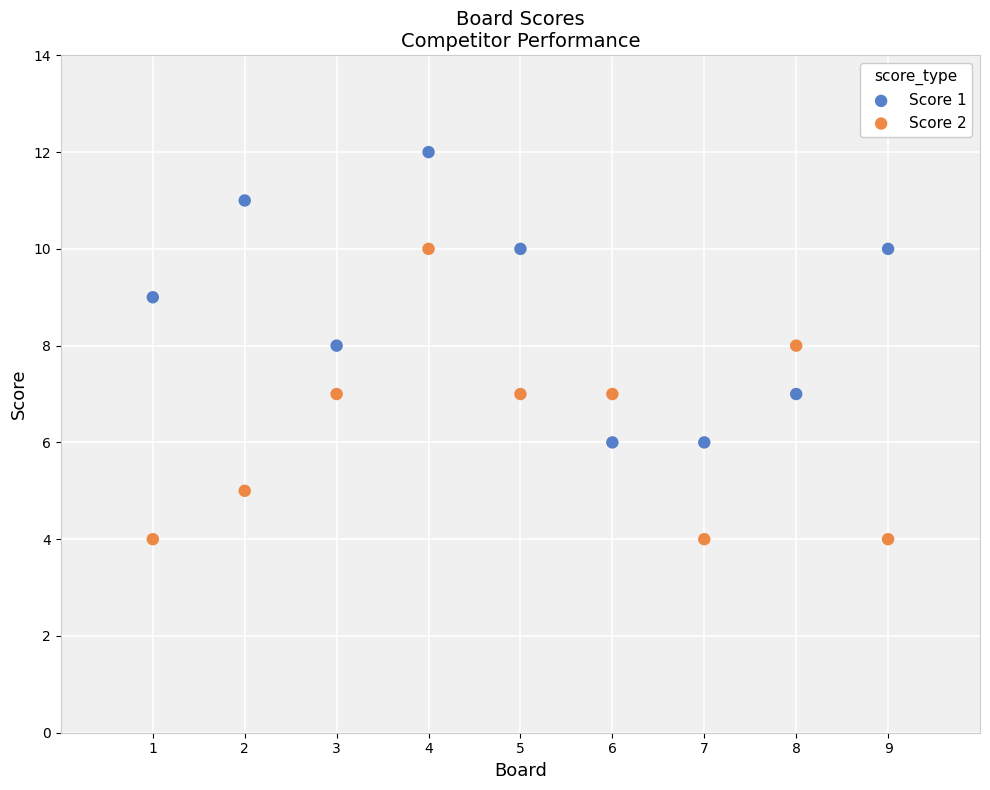

Across all data points, what is the range of X values (max minus min)?

8